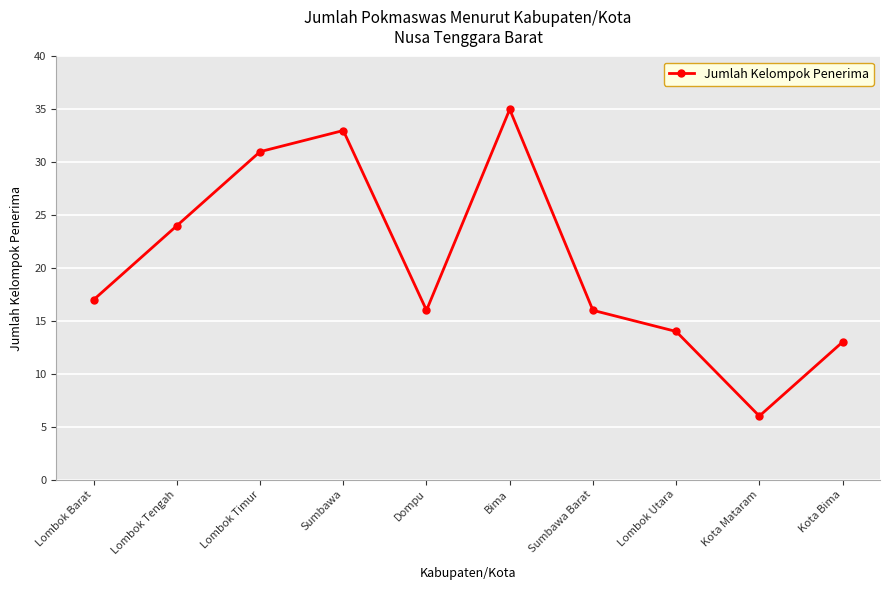

How many points are higher than both their immediate neighbors (excluding endpoints)?

2